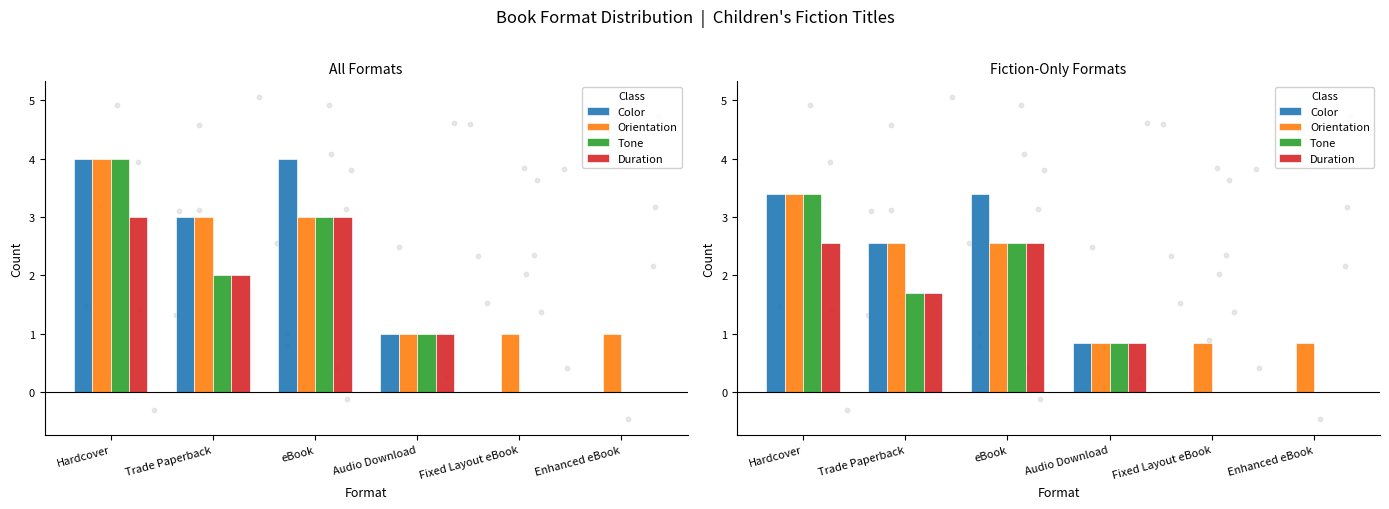

Is the value of Duration at eBook greater than the value of Tone at Trade Paperback?

Yes